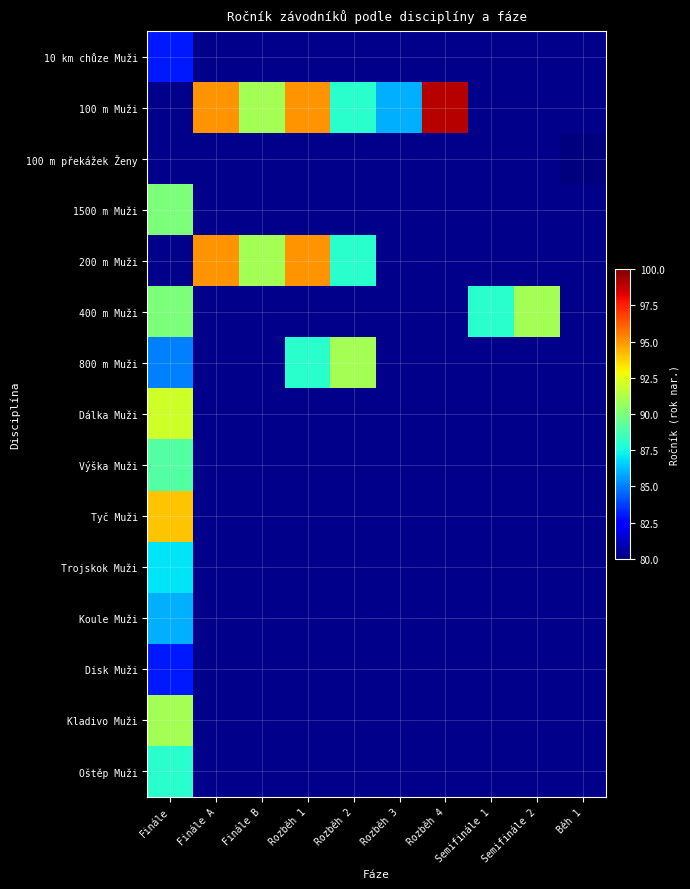

Which label corresponds to the smallest value in the chart?

Finále A